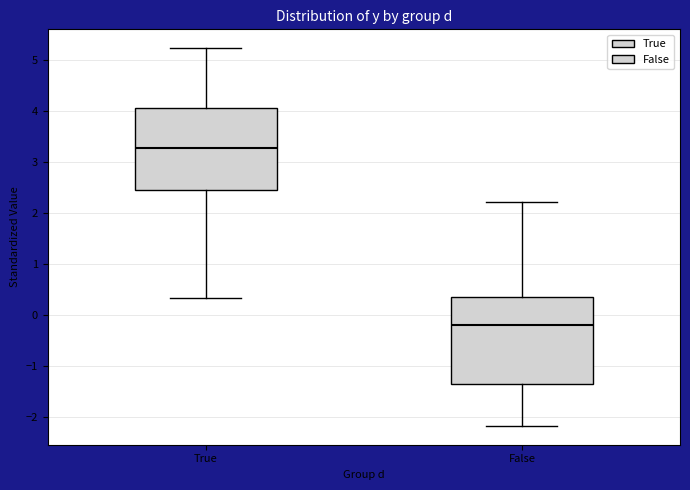

Where does the median line of the box for True sit on the y-axis? The values are not printed on the chart, so give them approximately, as read against the axis.

3.3